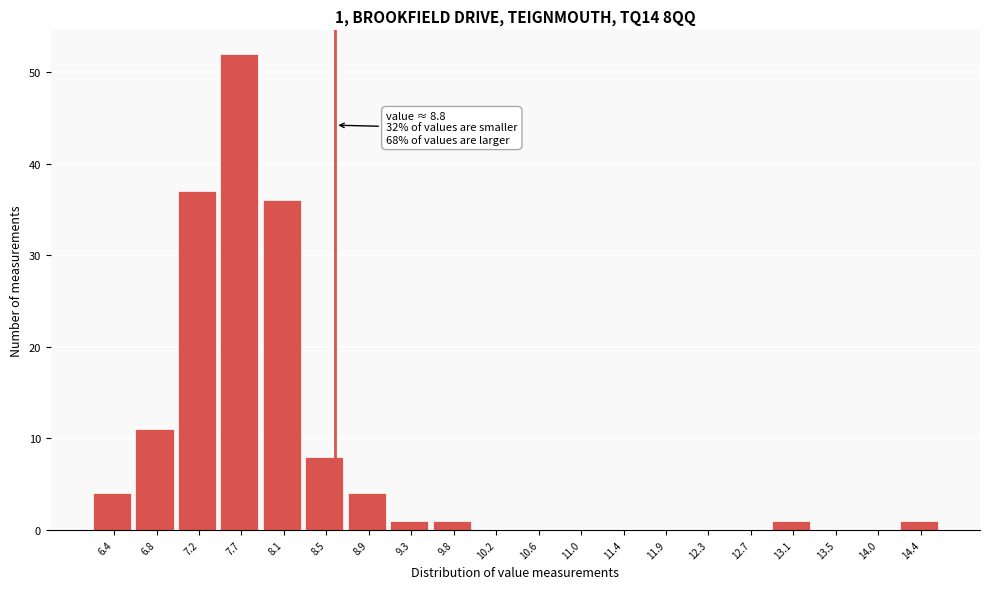

Reading right to left, what are all the values shown in this chart?

14.4=1	14.0=0	13.5=0	13.1=1	12.7=0	12.3=0	11.9=0	11.4=0	11.0=0	10.6=0	10.2=0	9.8=1	9.3=1	8.9=4	8.5=8	8.1=36	7.7=52	7.2=37	6.8=11	6.4=4